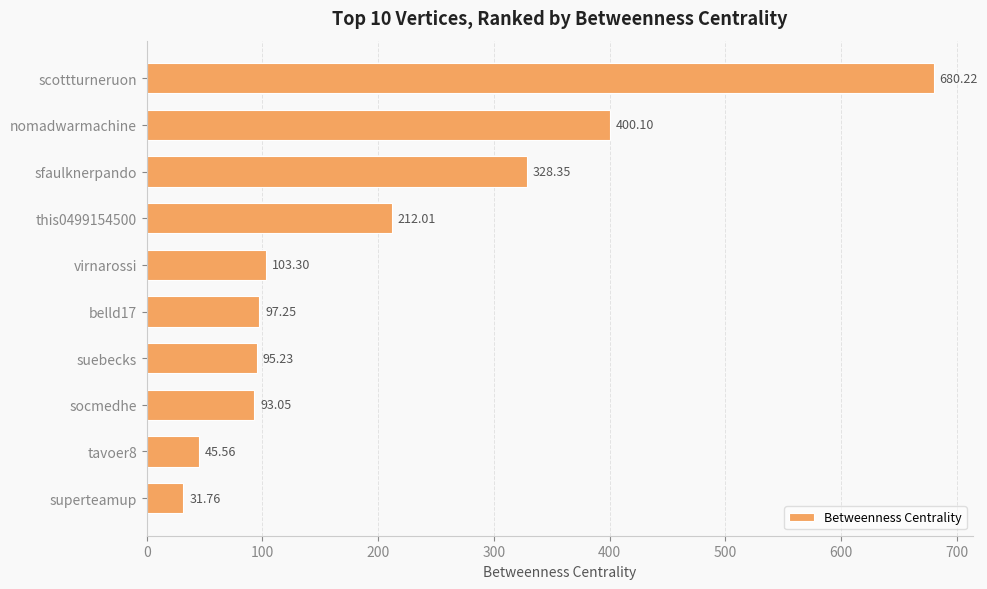

How many data points does each series have?

10